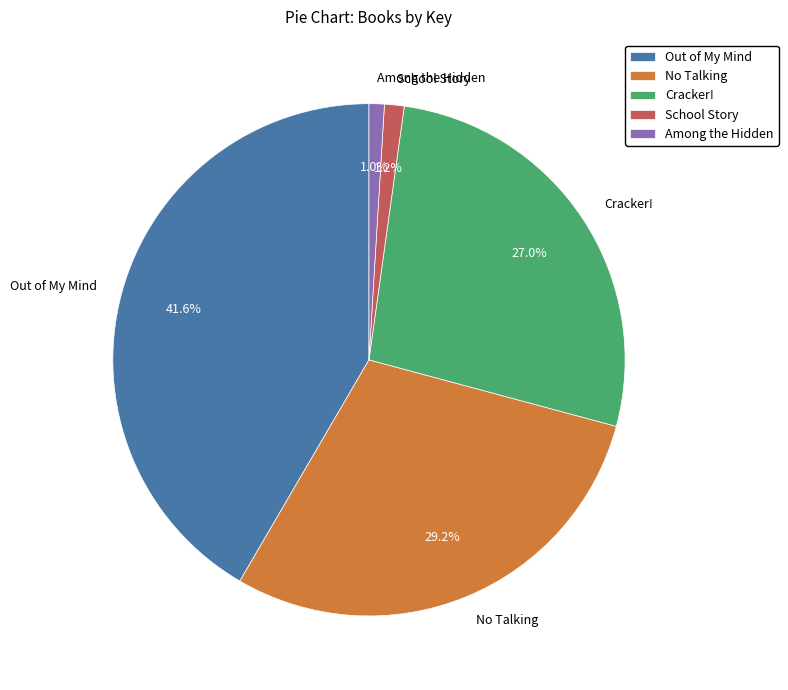

To the nearest percent, what is the difference between the largest and smallest slice percentages?

41%